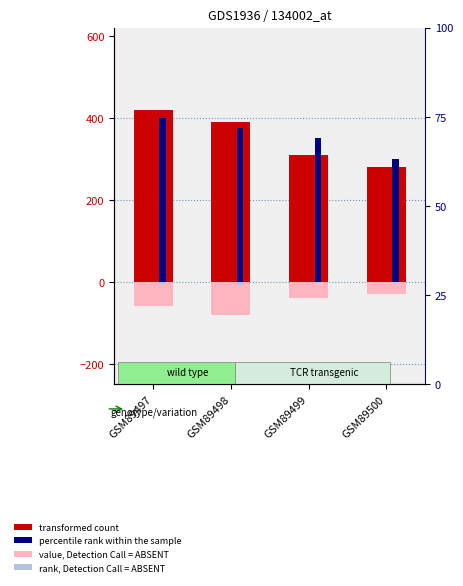

How many bars are there in total?

16